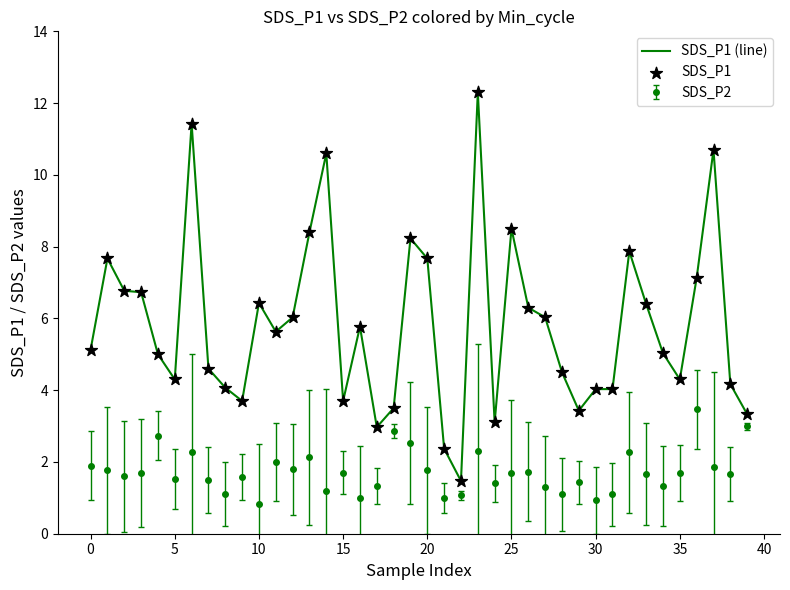

Which series has the largest total across all categories?

SDS_P1 (line)